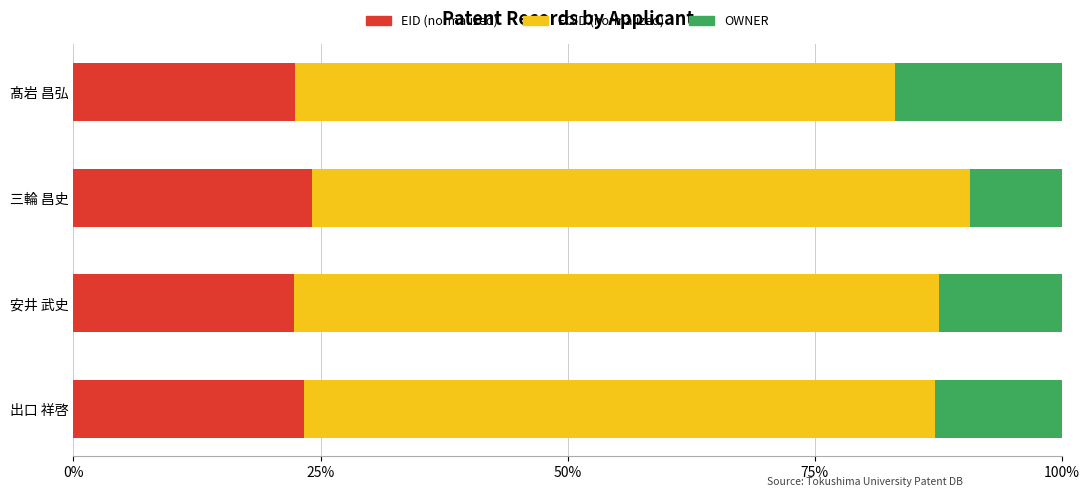

The EID (normalized) series shows 24.1 at 三輪 昌史. True or false?

True